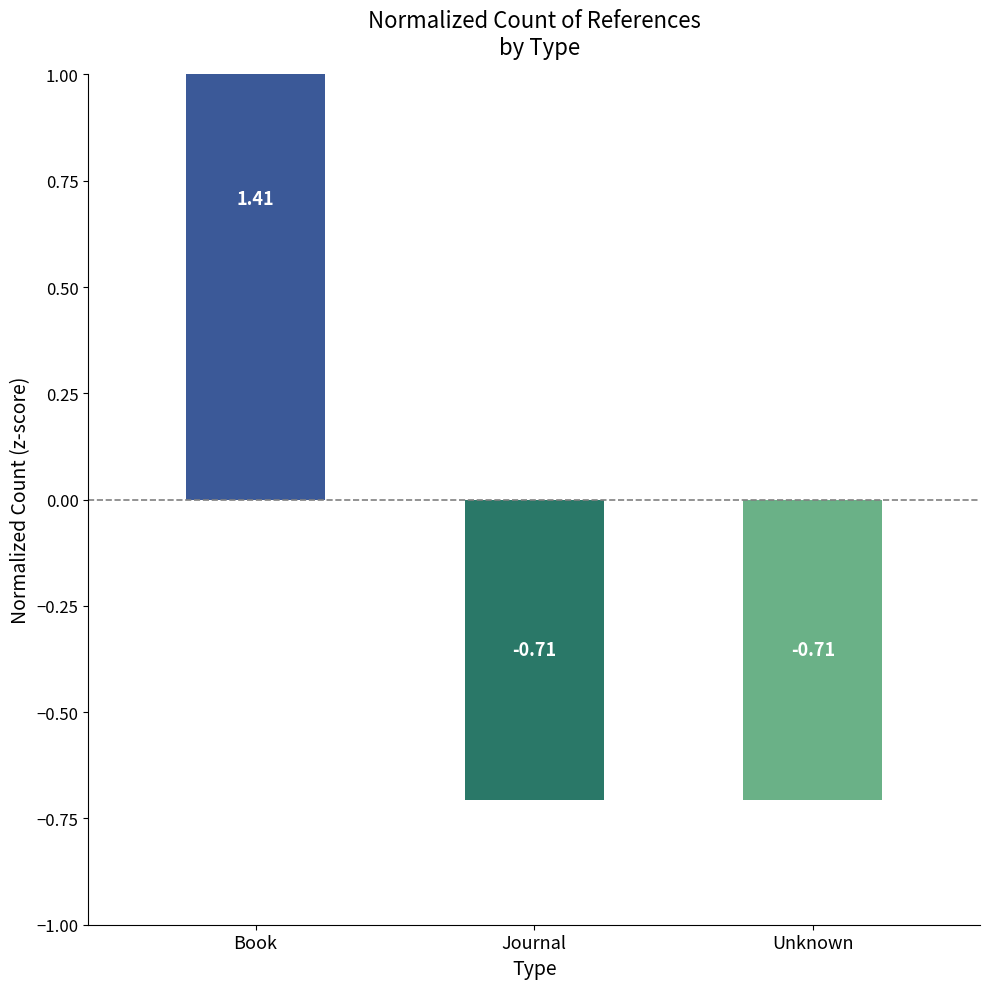

What is the sum of the values at Journal and Book?

0.7